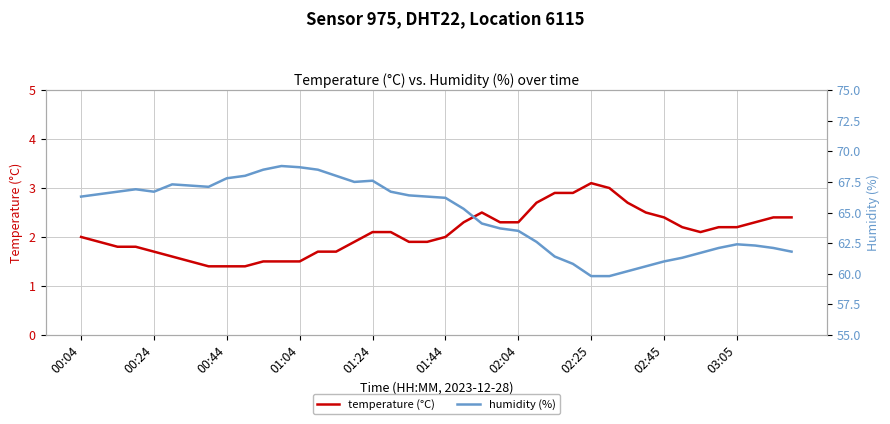

List the series in order of their peak value, highest first.

humidity (%), temperature (°C)